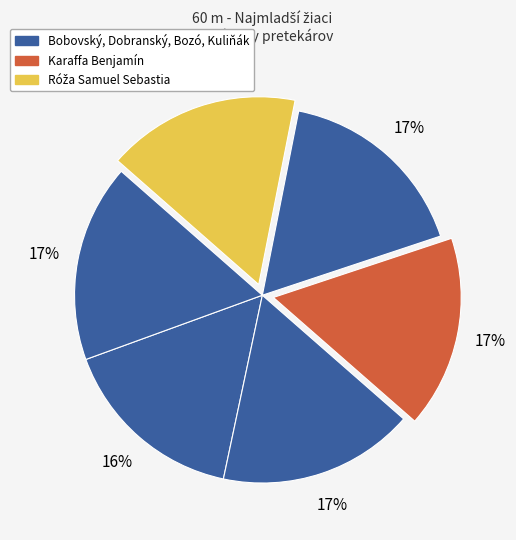

To the nearest percent, what is the average slice percentage?

17%